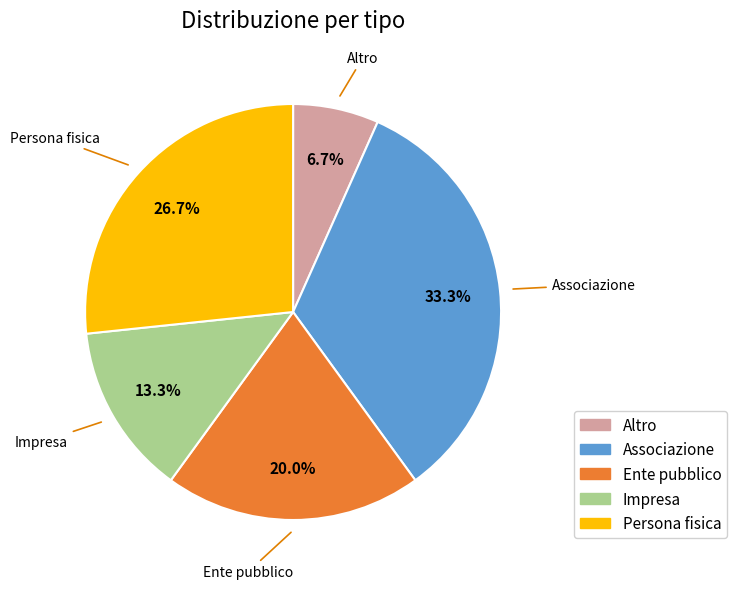

Which category has the biggest portion of the pie?

Associazione